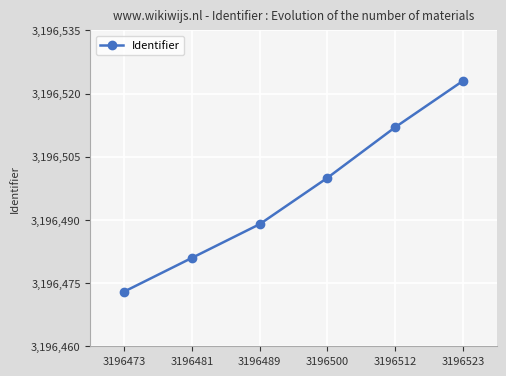

How many distinct data groups are displayed?

1